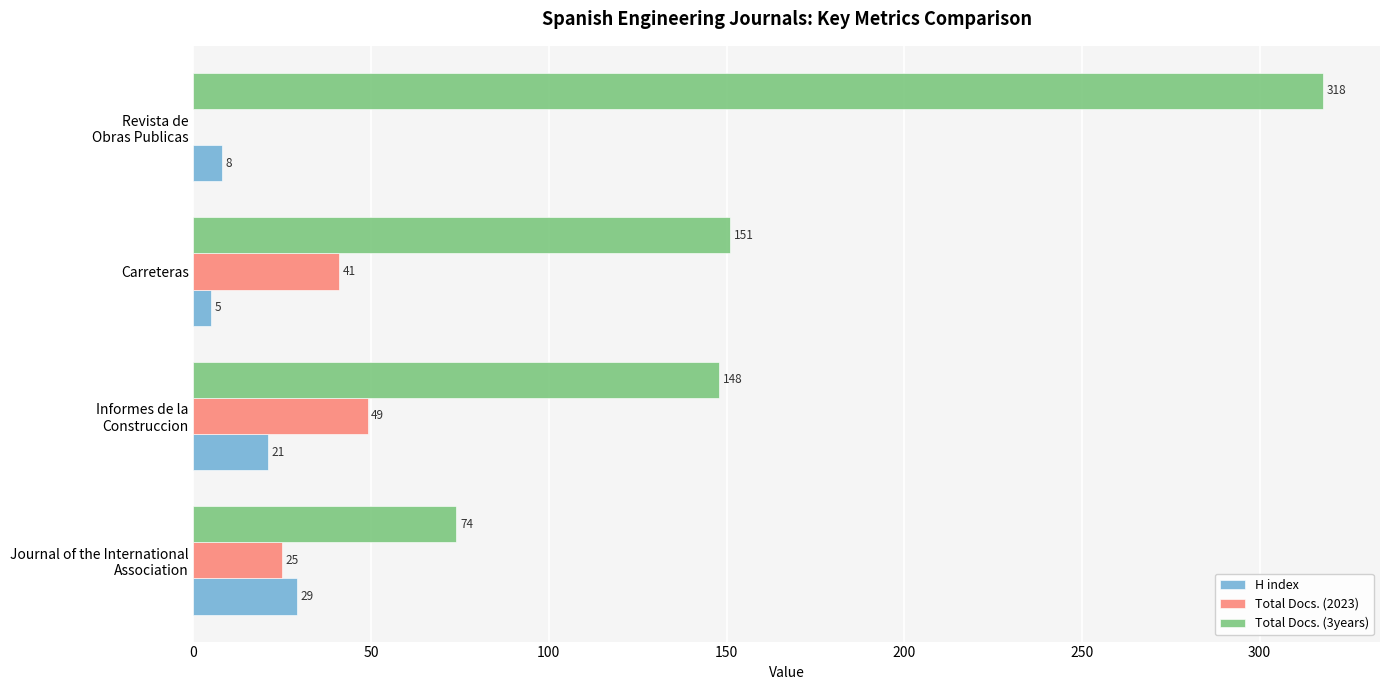

Which series has the largest total across all categories?

Total Docs. (3years)